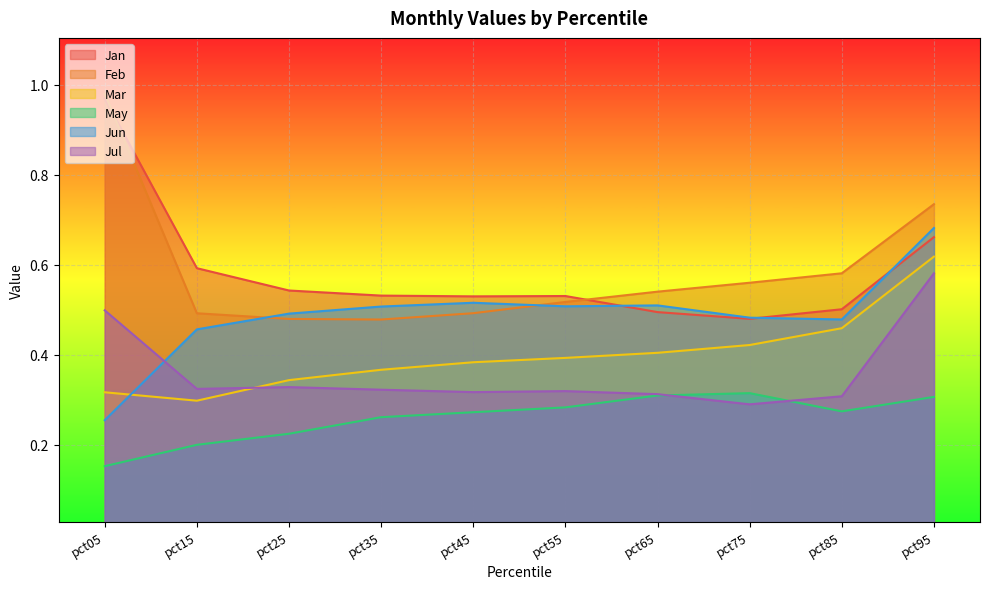

At which category does Mar reach its first local valley?

pct15